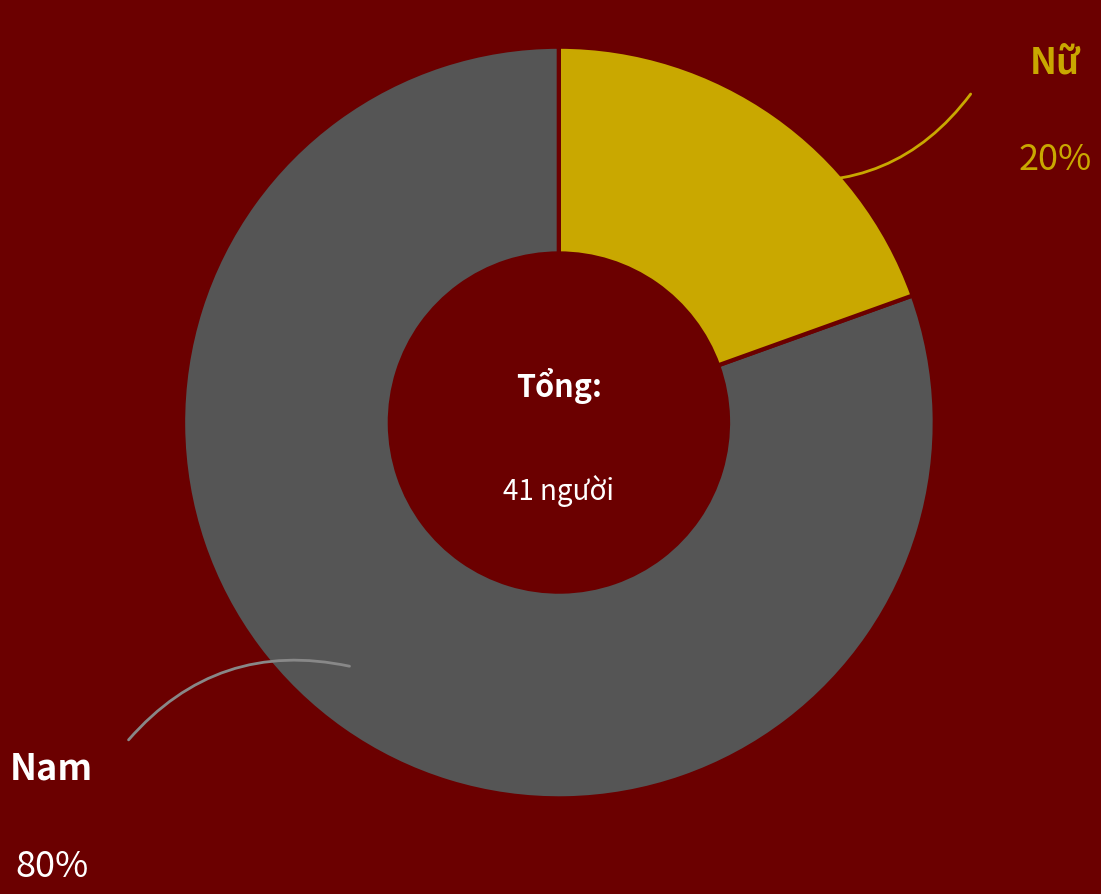

Count the number of slices in the pie.

2